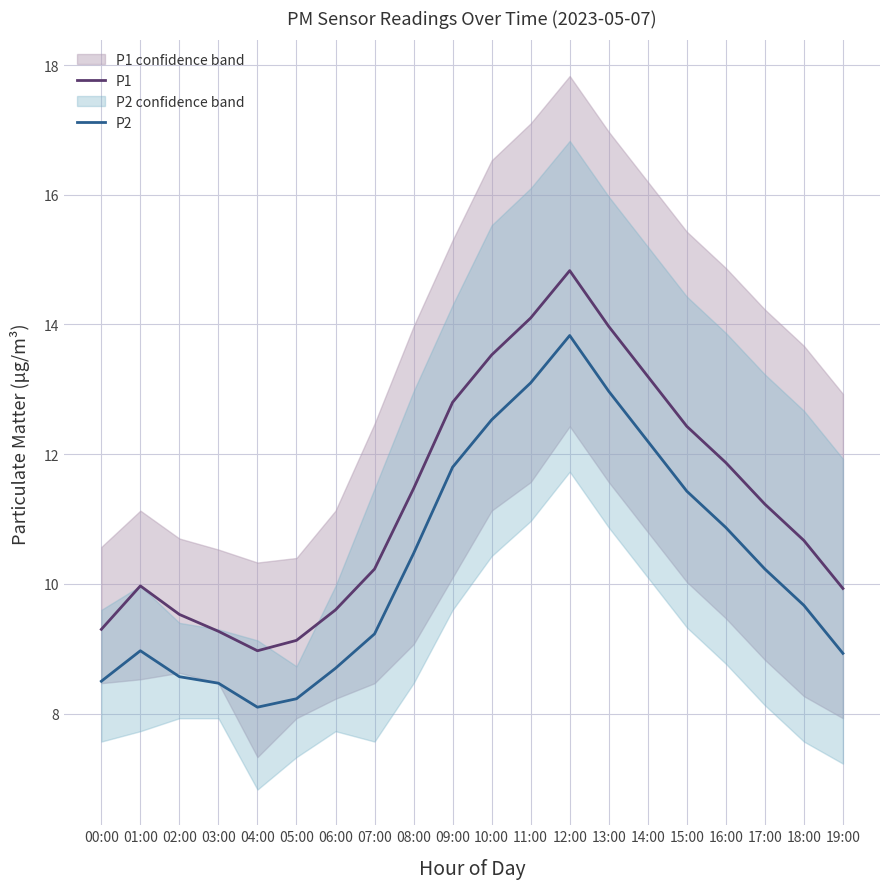

What are all the series names shown in the legend?

P1, P2